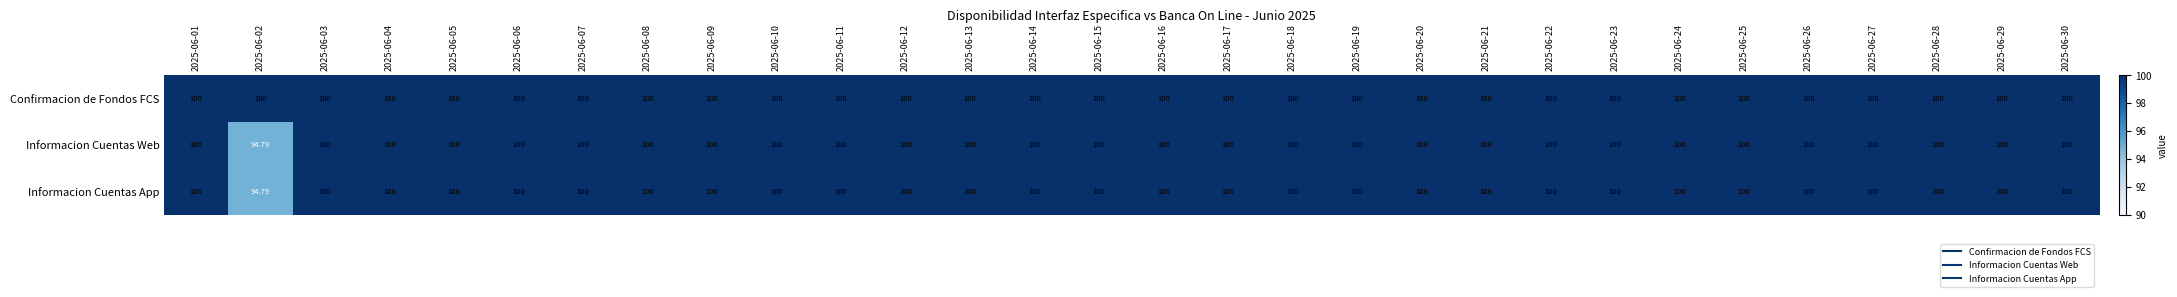

Which series has the largest total across all categories?

Confirmacion de Fondos FCS